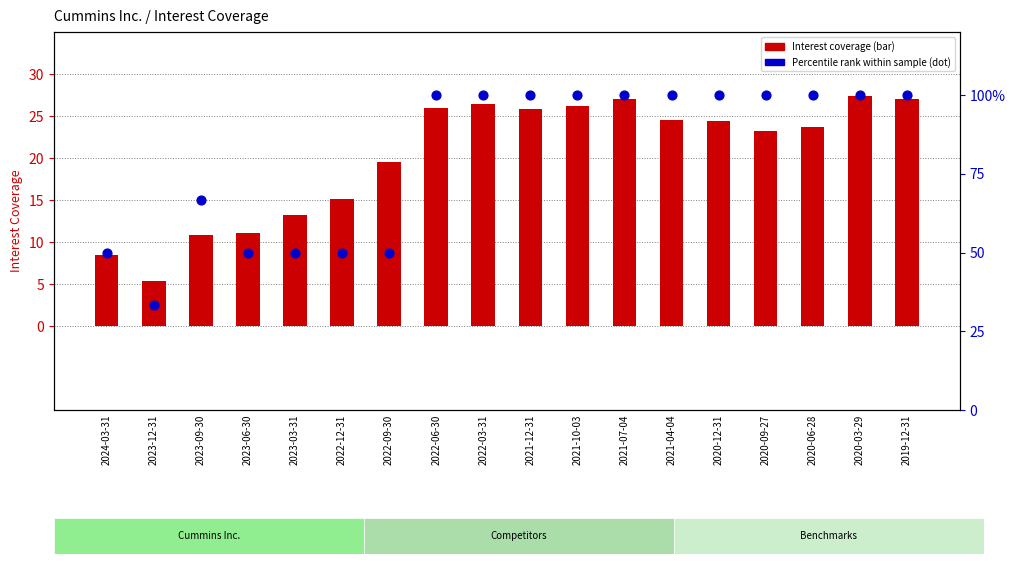

Which series reaches the minimum Y coordinate?

Interest coverage